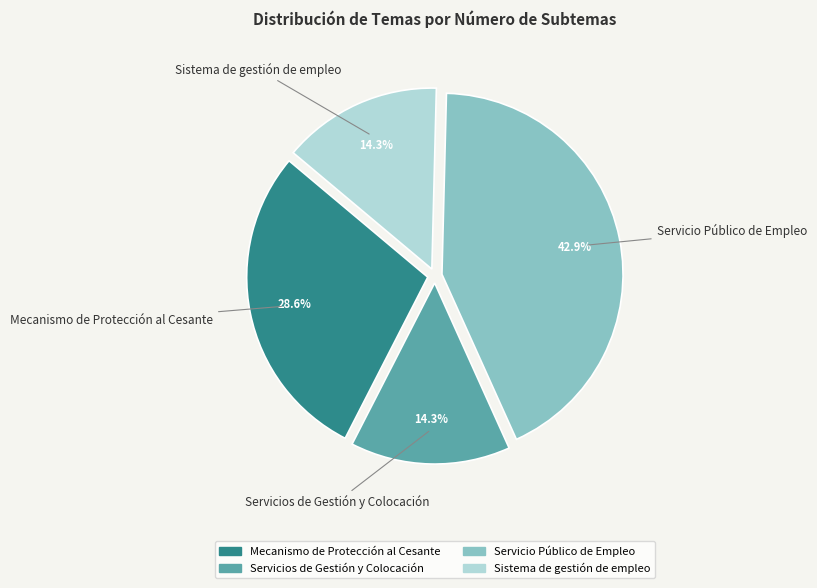

The Servicio Público de Empleo slice represents 56% of the pie. True or false?

False